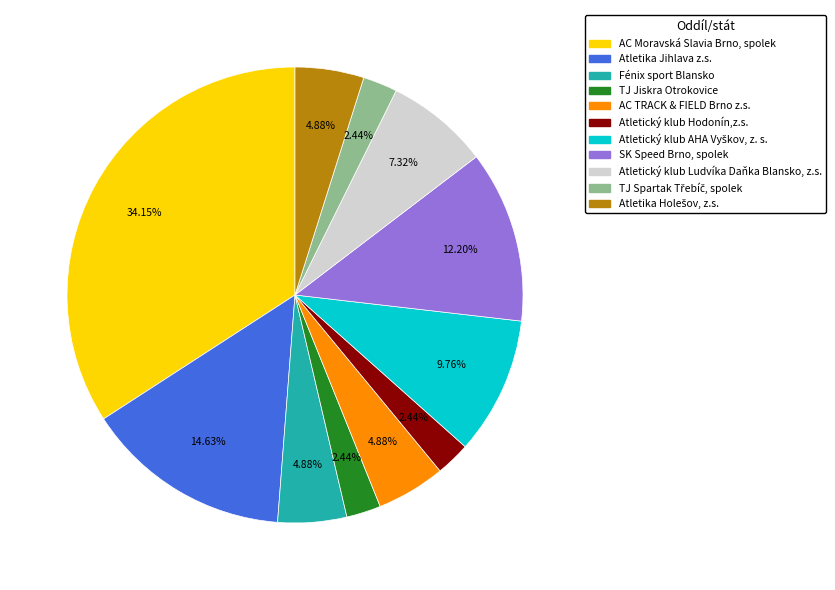

Does SK Speed Brno, spolek account for over 50% of the chart?

No